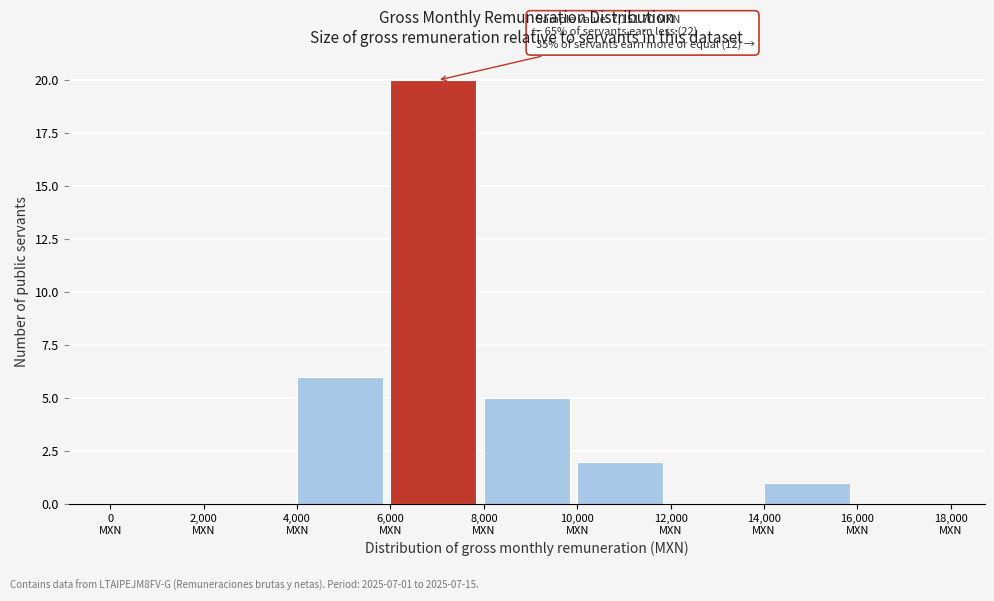

Over which range of the x-axis is the bar tallest?

6000 to 8000